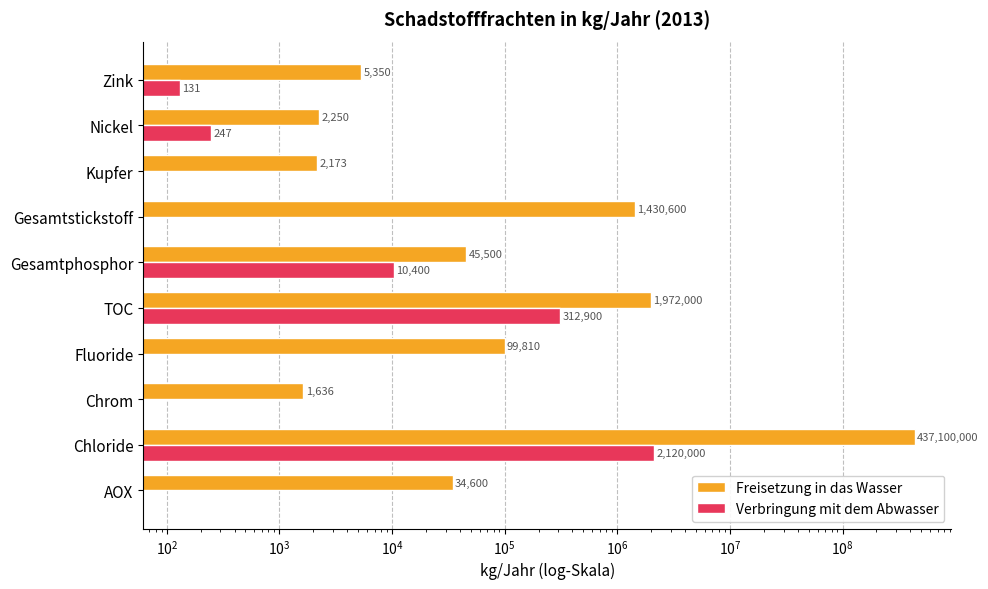

What are all the series names shown in the legend?

Freisetzung in das Wasser, Verbringung mit dem Abwasser